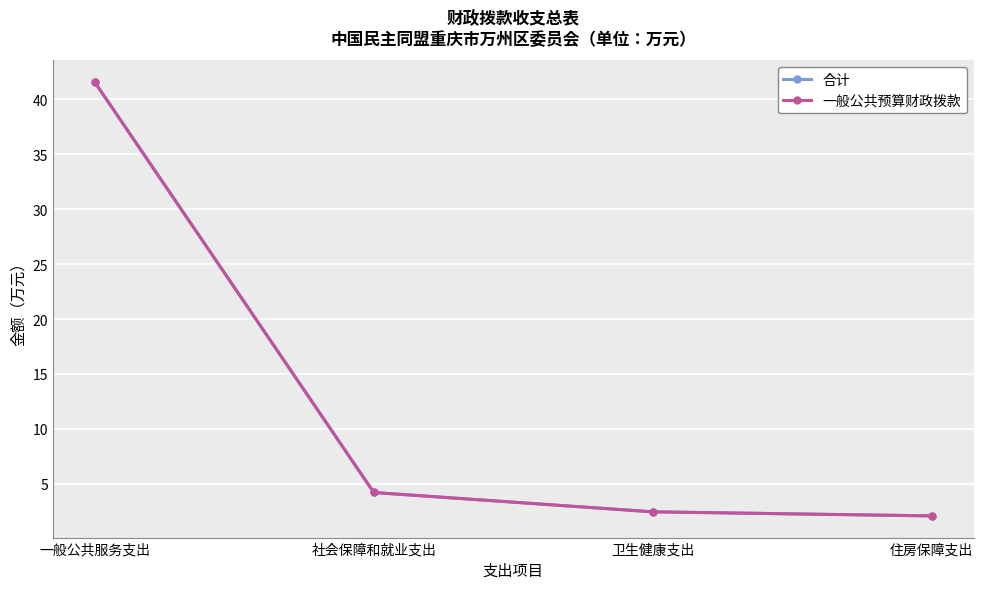

At which label does 合计 reach its minimum?

住房保障支出